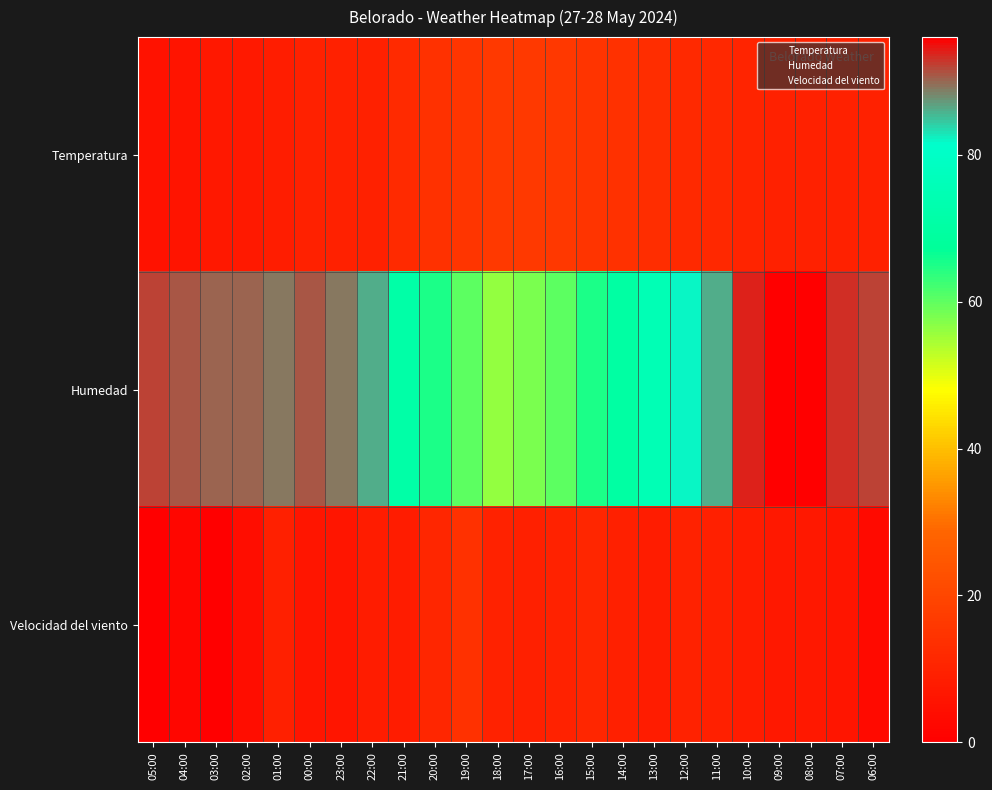

Rank the series at 11:00 from lowest to highest value.

Velocidad del viento, Temperatura, Humedad